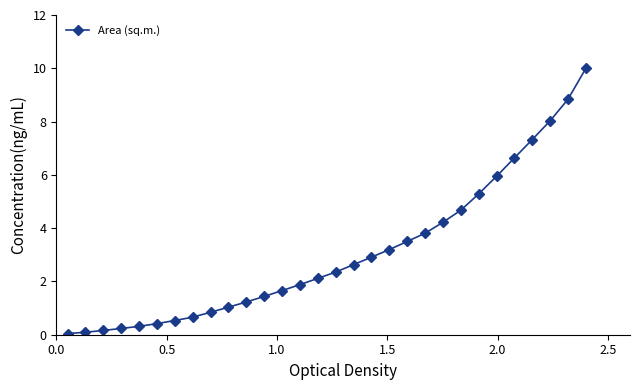

What is the value of the 18th point from the left?

2.9